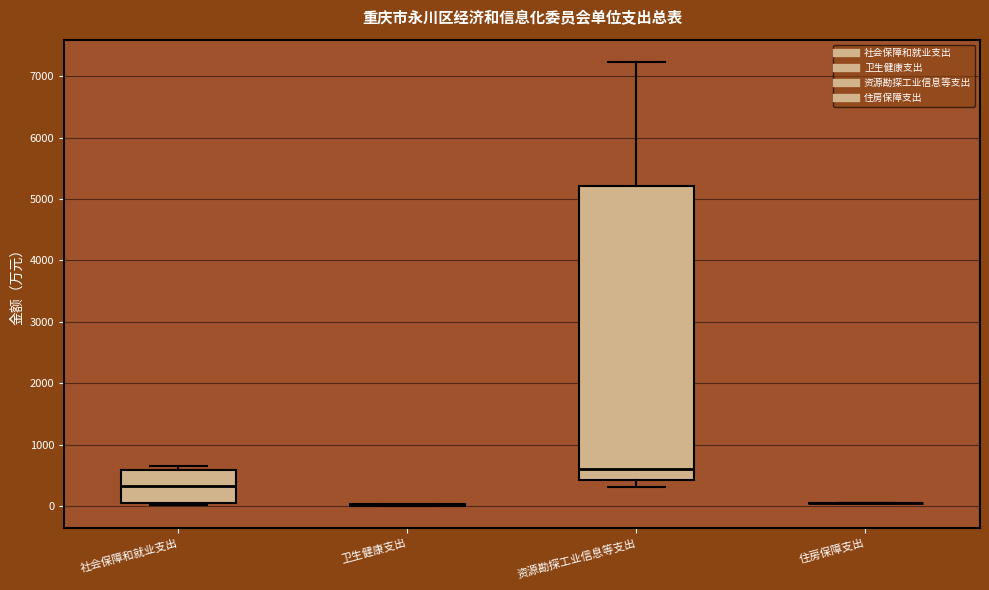

Which box is the tallest, from its lower edge to its upper edge?

资源勘探工业信息等支出